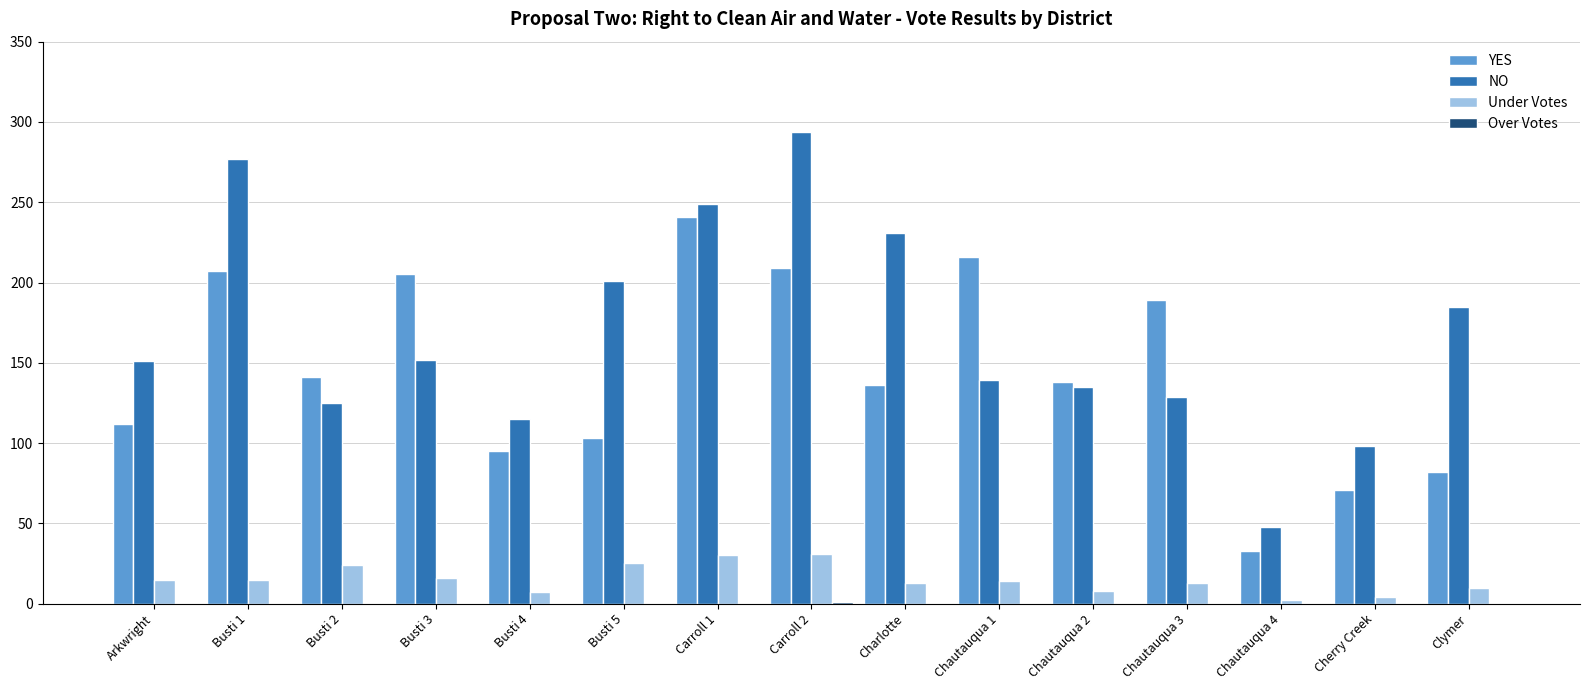

Which series has the largest total across all categories?

NO